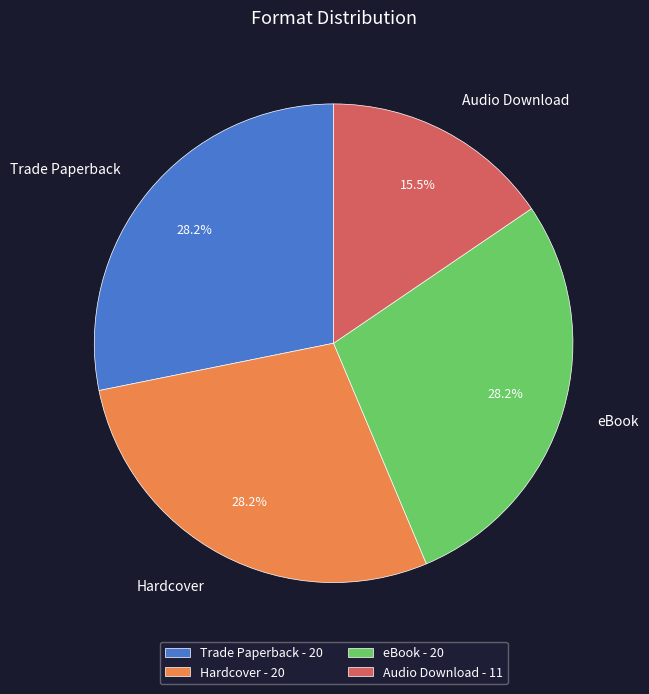

Is there any slice that represents more than half of the pie?

No